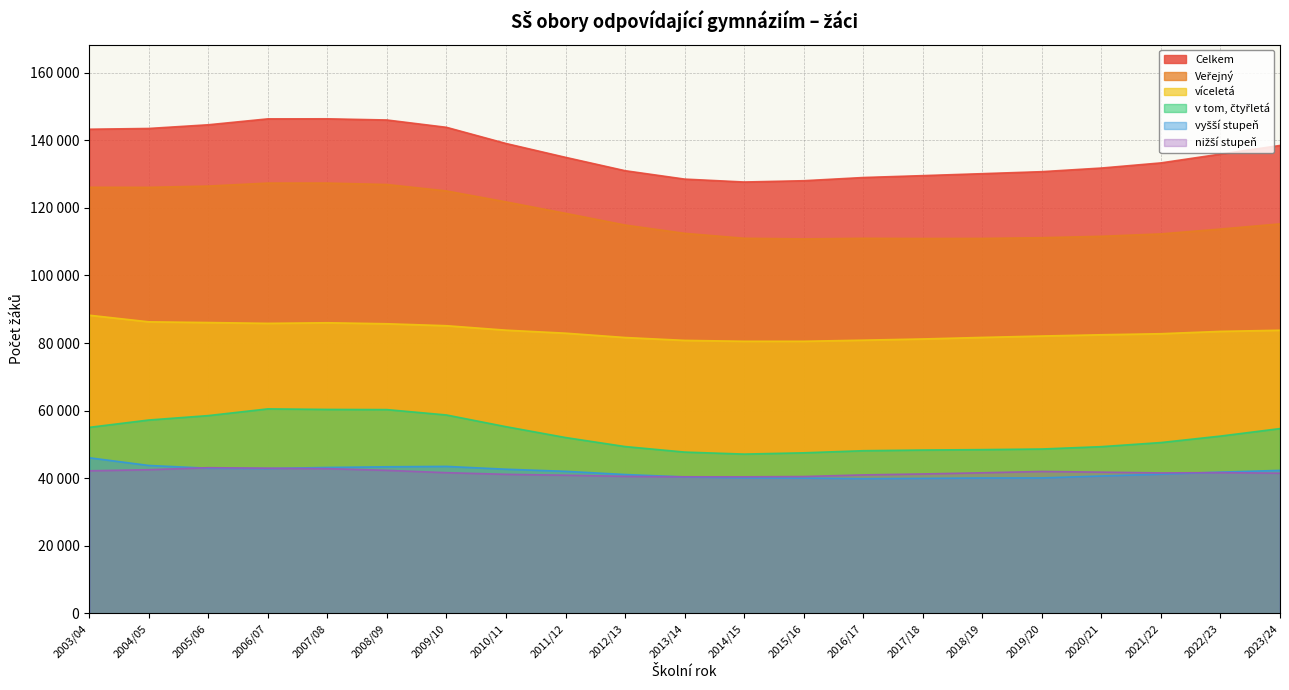

True or false: v tom, čtyřletá and vyšší stupeň cross at least once.

False